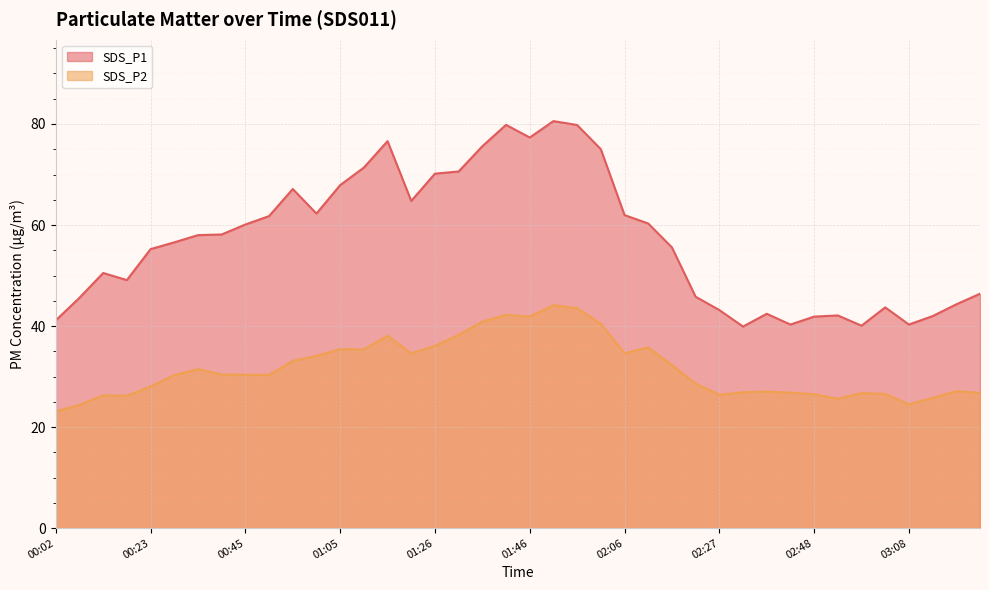

At which category does the chart reach its minimum across all series?

00:02